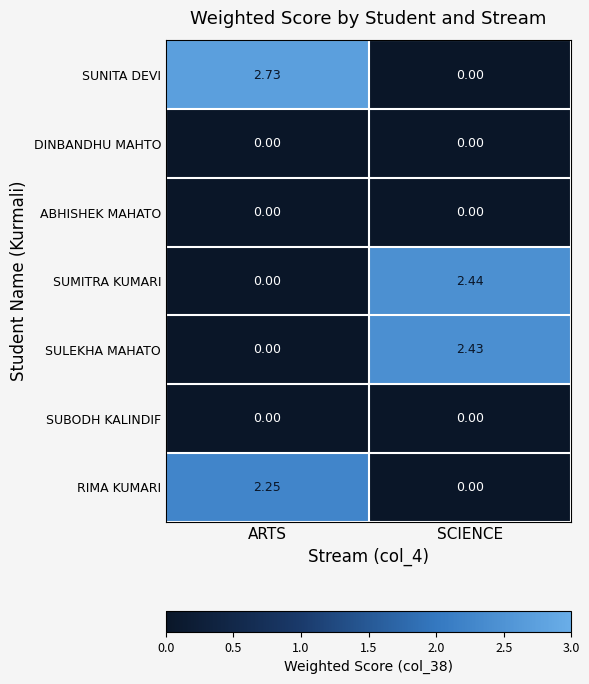

Where is SUNITA DEVI nearest to the value 1?

SCIENCE